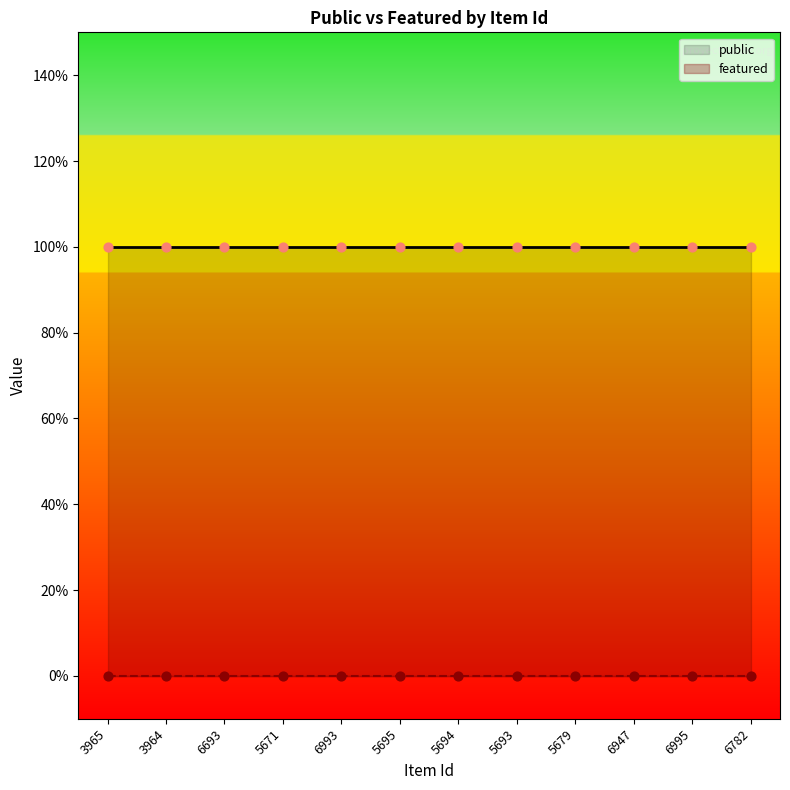

Which series has the widest spread of Y values?

public